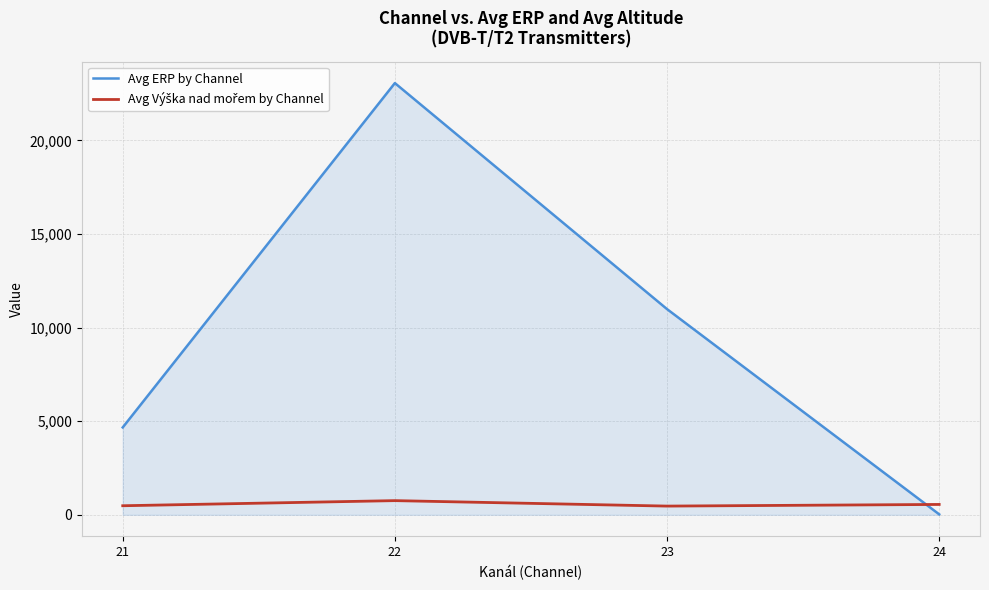

Between 21 and 24, which series saw the biggest shift?

Avg ERP by Channel